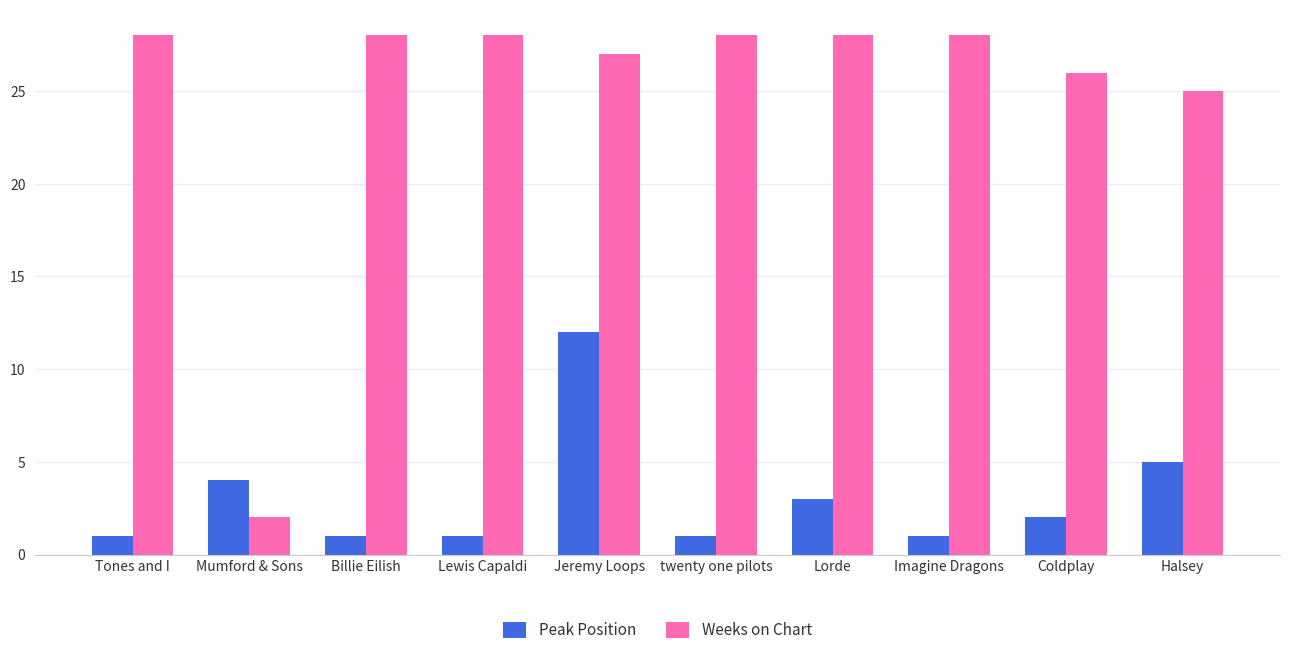

Rank the series by their average value, from highest to lowest.

Weeks on Chart, Peak Position